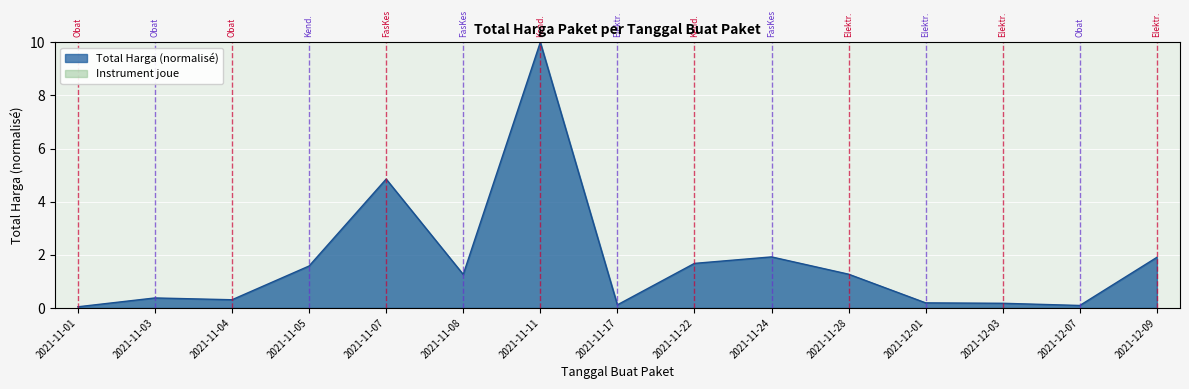

What is the label of the 6th point from the right?

2021-11-24